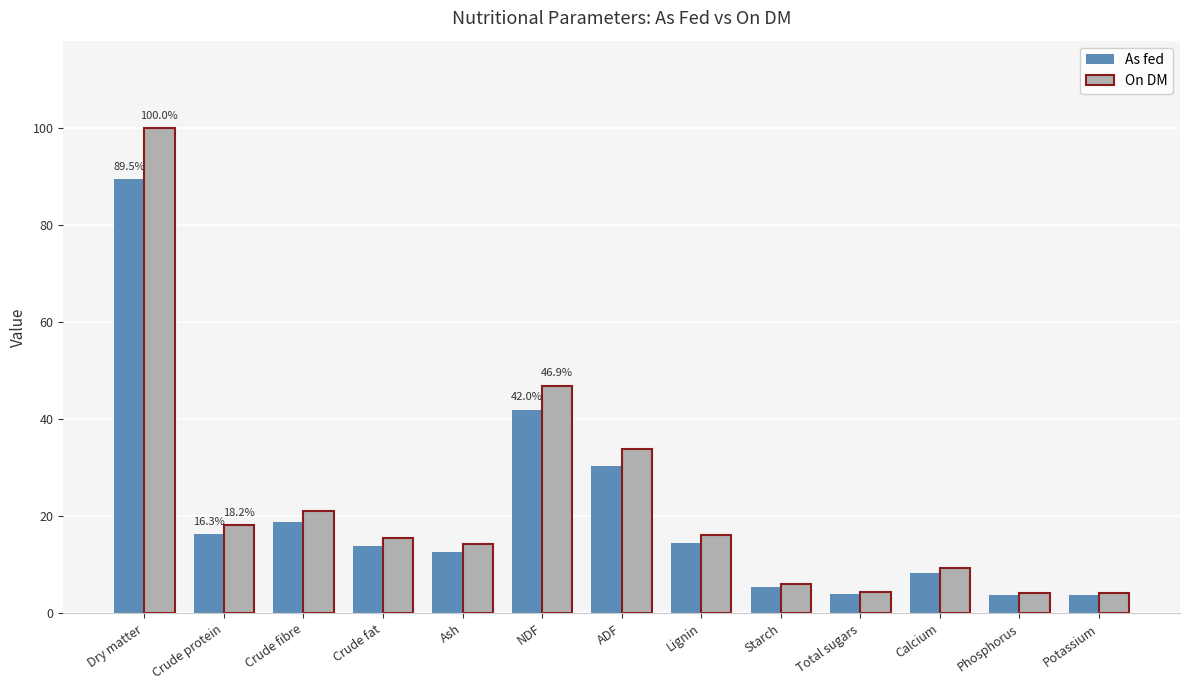

What are all the series names shown in the legend?

As fed, On DM